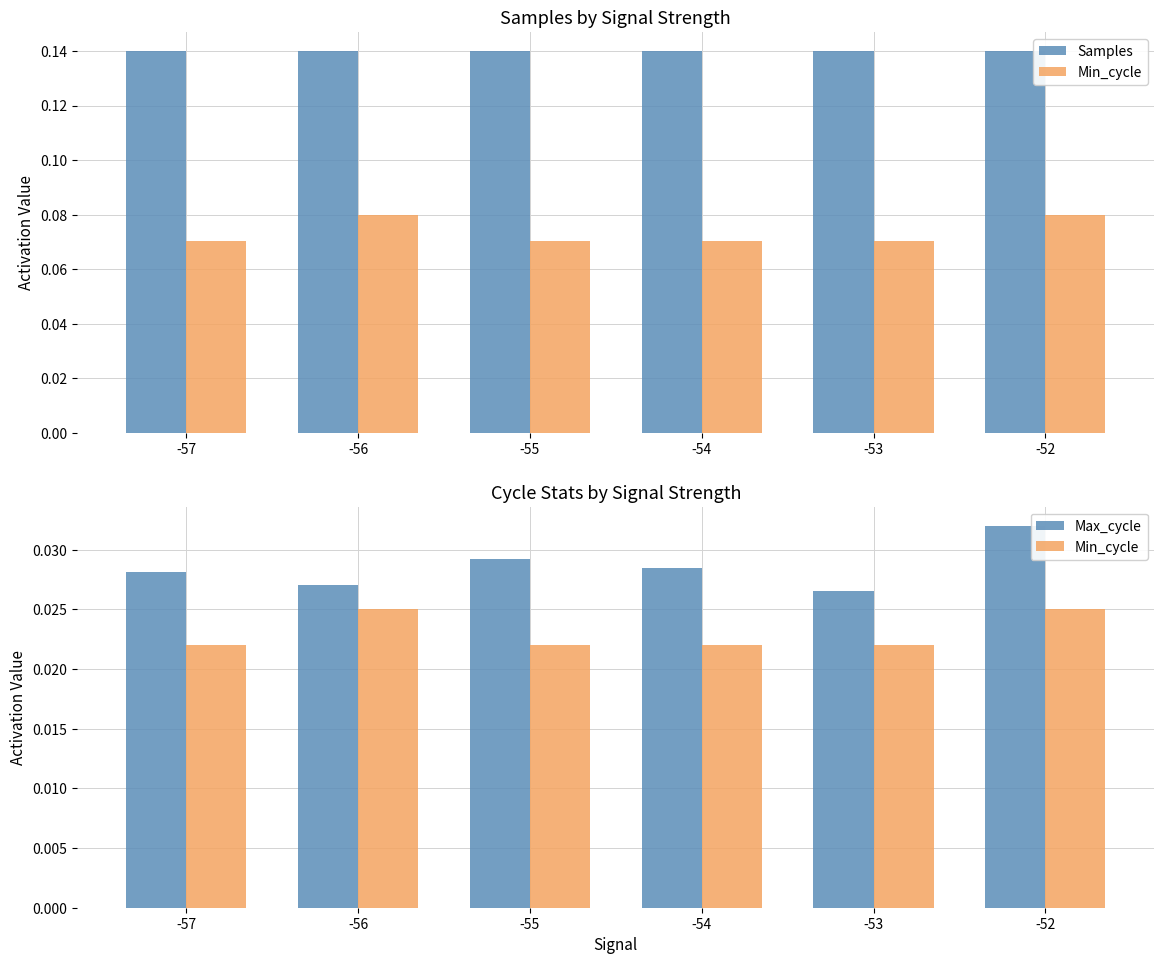

Rank the categories by Samples value from lowest to highest.

-53, -52, -54, -55, -57, -56